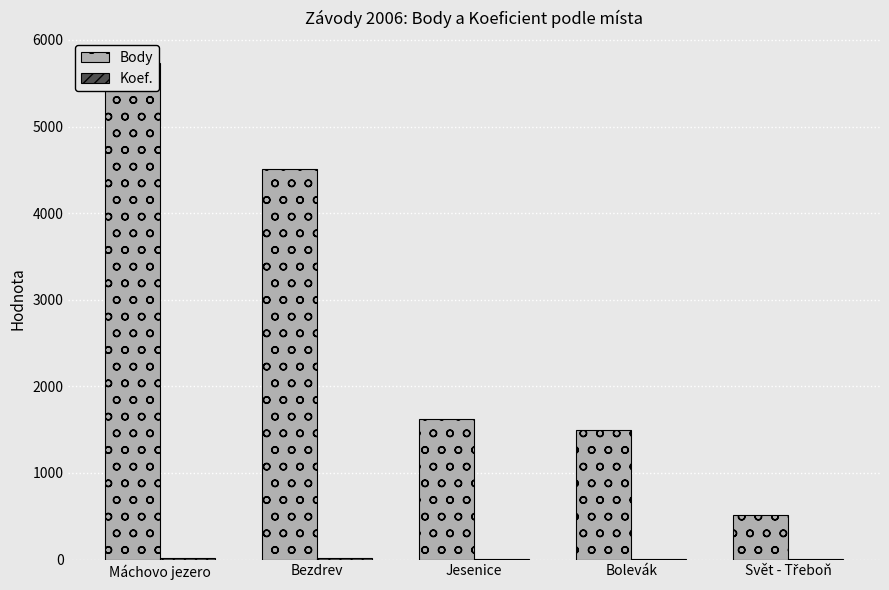

The value of Body at Bezdrev is 4511. True or false?

True